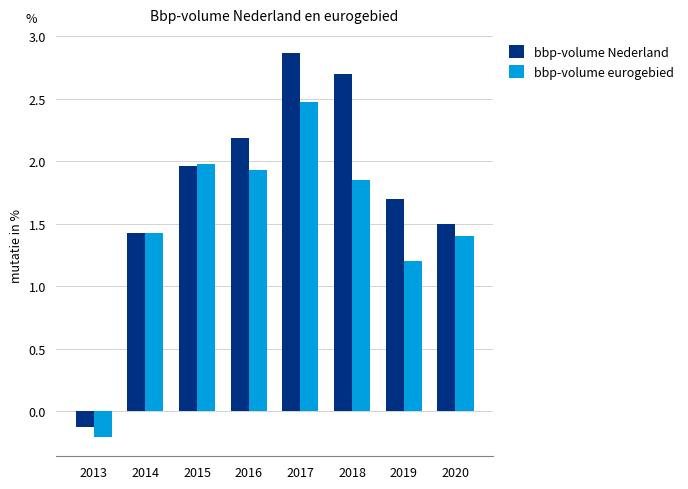

What is the difference between the bbp-volume Nederland values at 2020 and 2014?

0.1